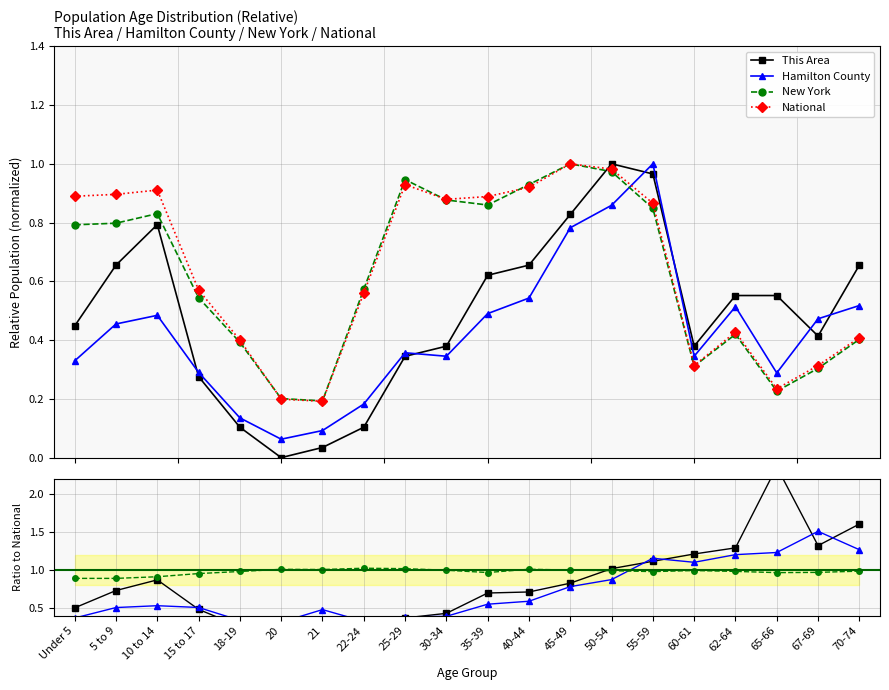

What are all the series names shown in the legend?

This Area, Hamilton County, New York, National